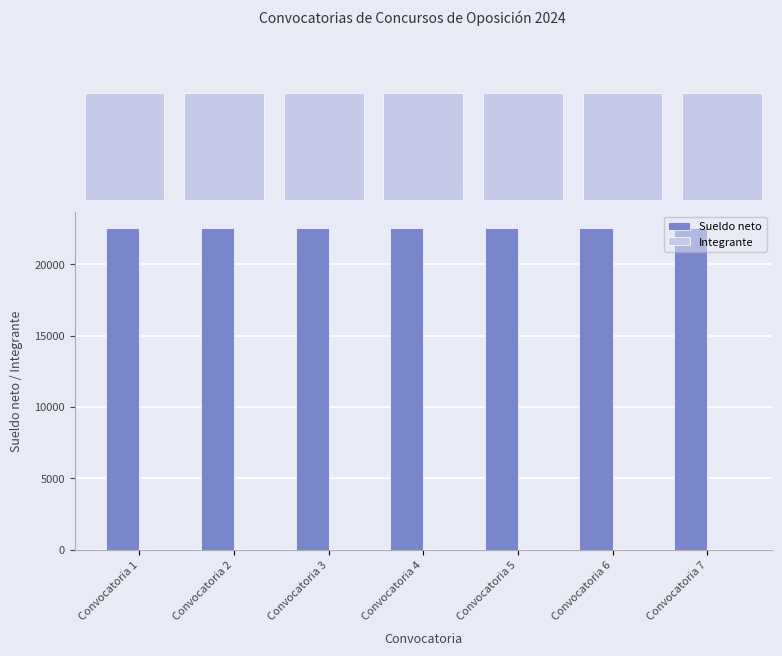

Rank the series by their maximum value, from lowest to highest.

Integrante, Sueldo neto (miles), Sueldo neto